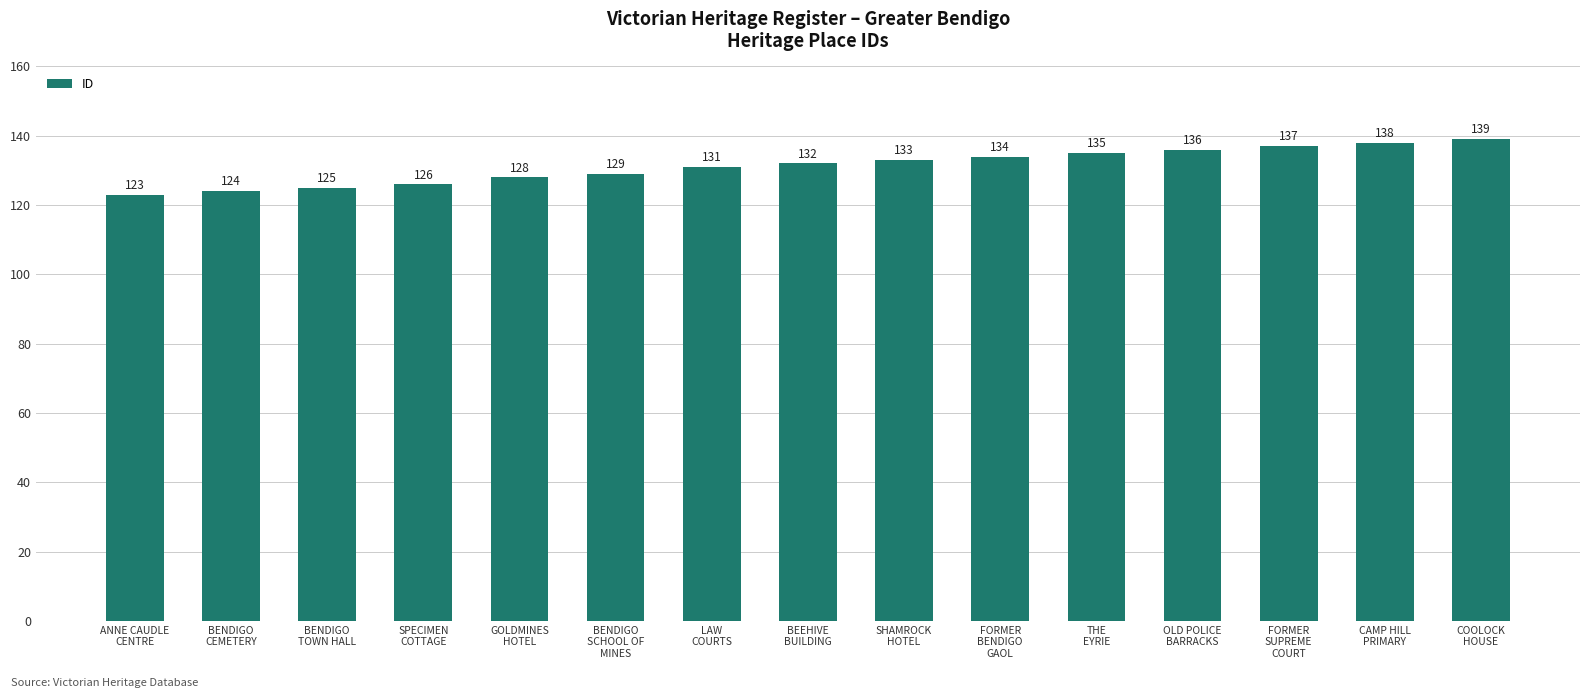

Reading left to right, transcribe all the data shown in this chart.

123	124	125	126	128	129	131	132	133	134	135	136	137	138	139